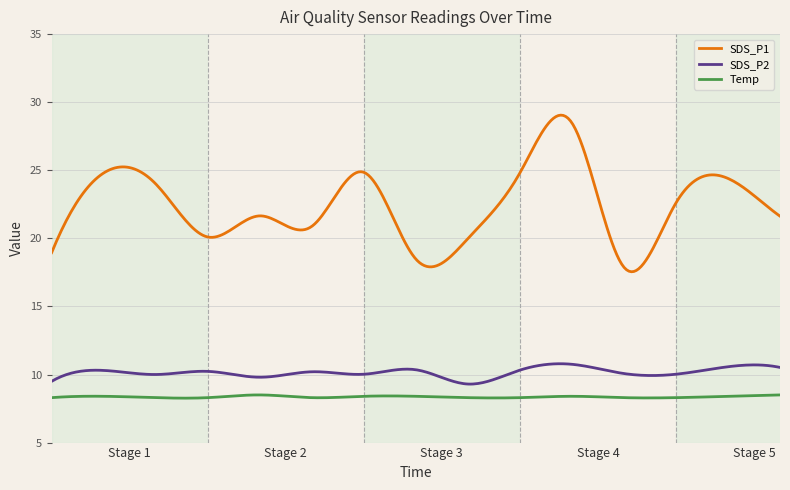

What is the minimum value shown in the chart?

8.3